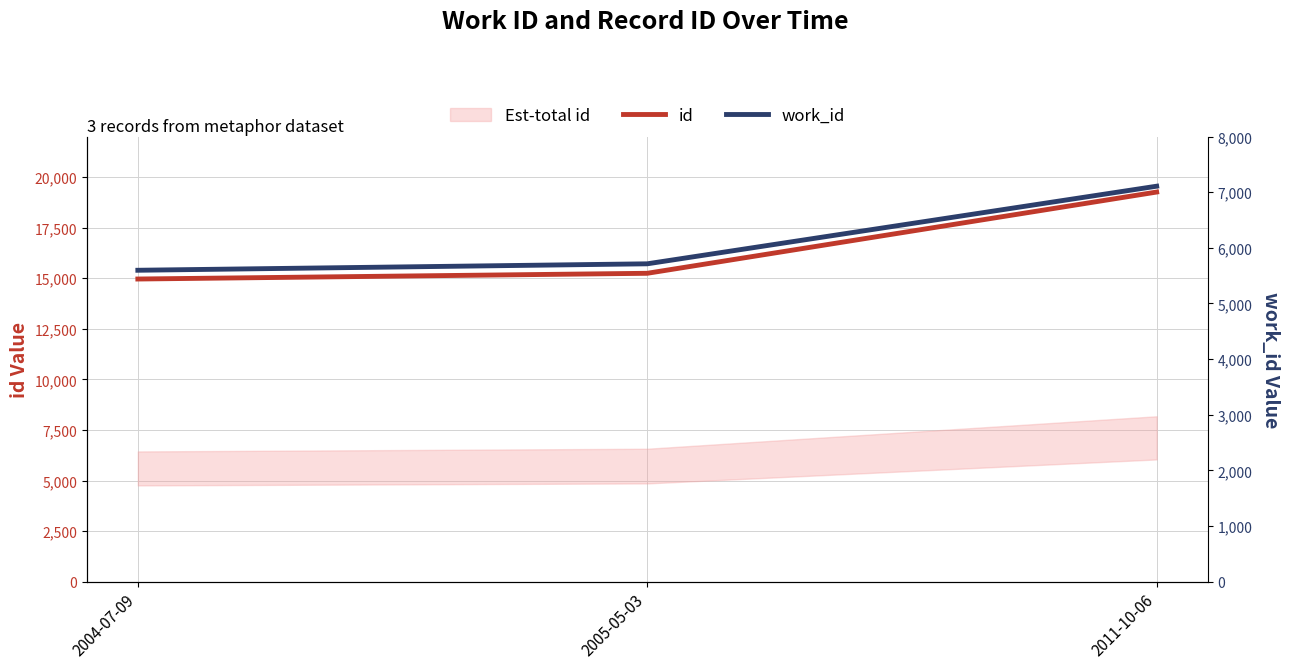

Read the id value at 2011-10-06.

19258